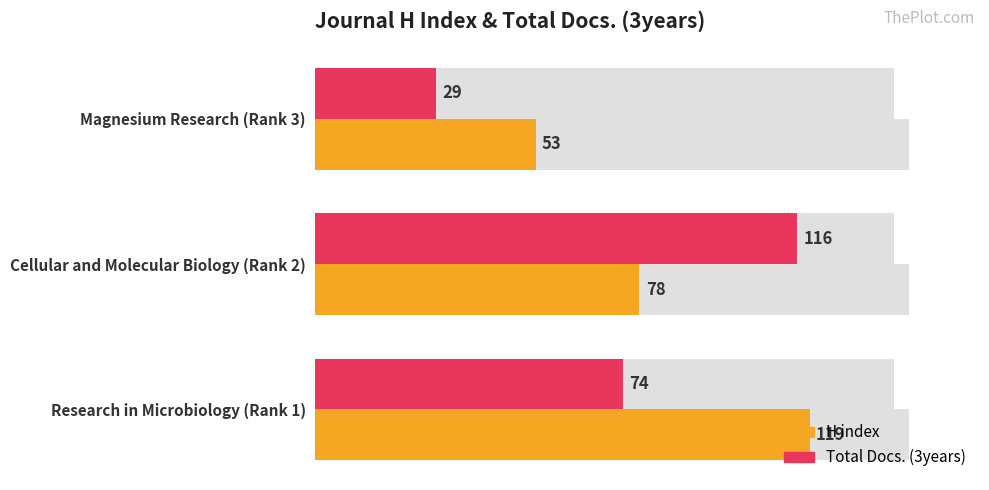

What is the total value across all series at Research in Microbiology (Rank 1)?

193